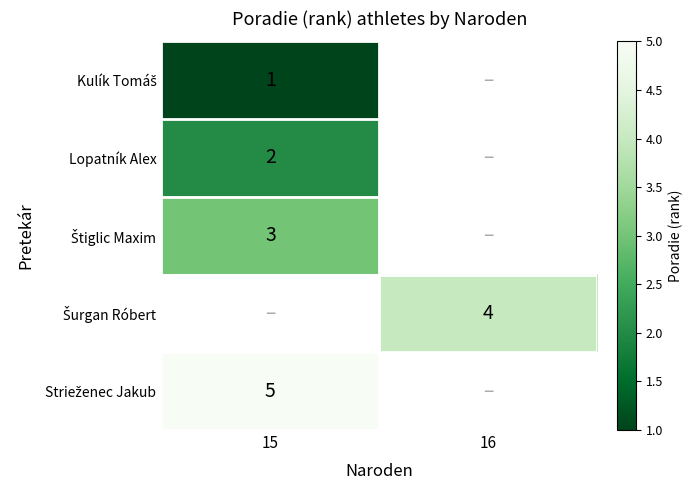

What is the maximum value shown in the chart?

5.0